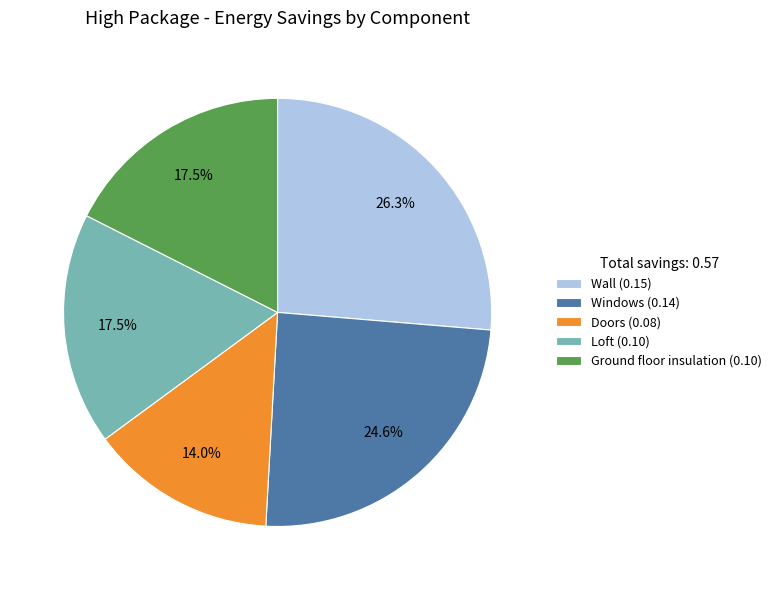

To the nearest percent, what is the combined percentage of Doors and Loft?

32%